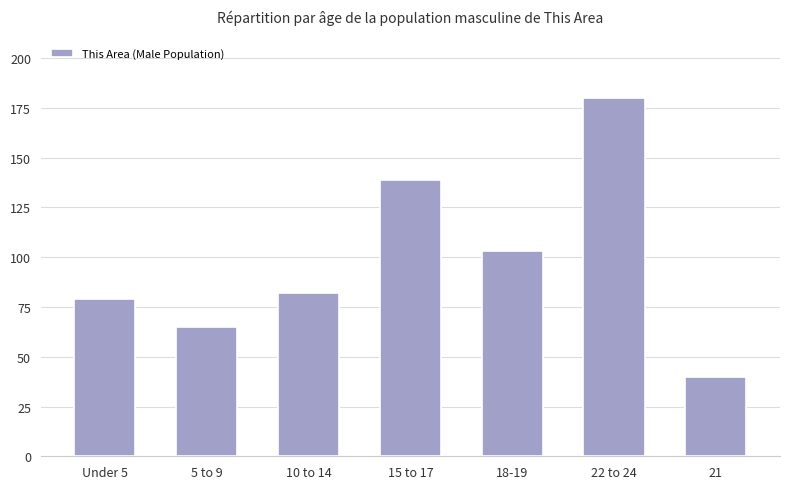

Where is the data nearest to the value 110?

18-19